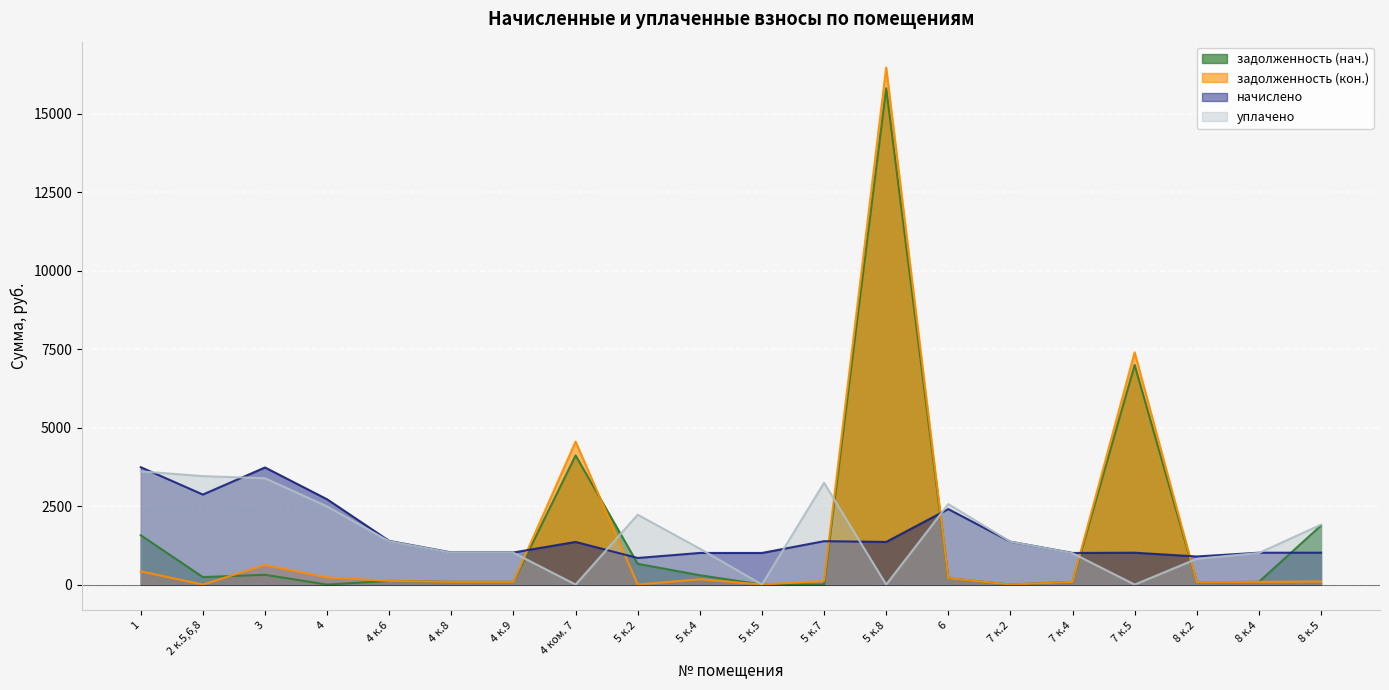

List the series in order of their overall mean, highest first.

задолженность (нач.), начислено, уплачено, задолженность (кон.)